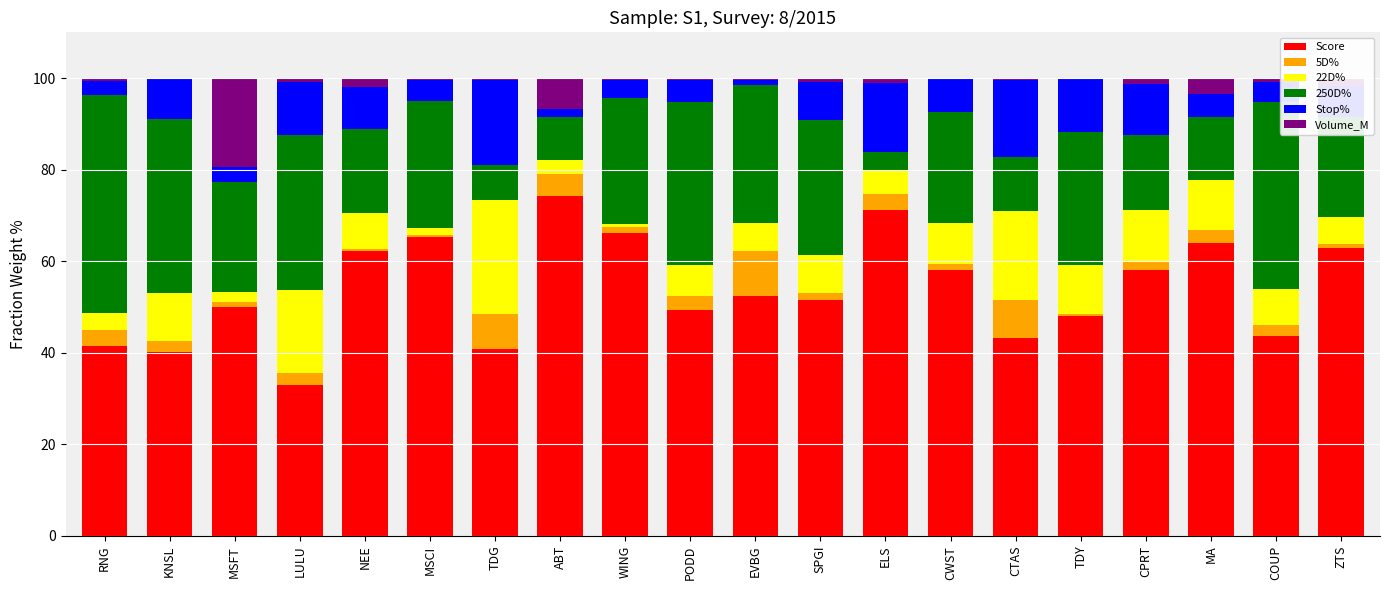

What are all the series names shown in the legend?

Score, 5D%, 22D%, 250D%, Stop%, Volume_M